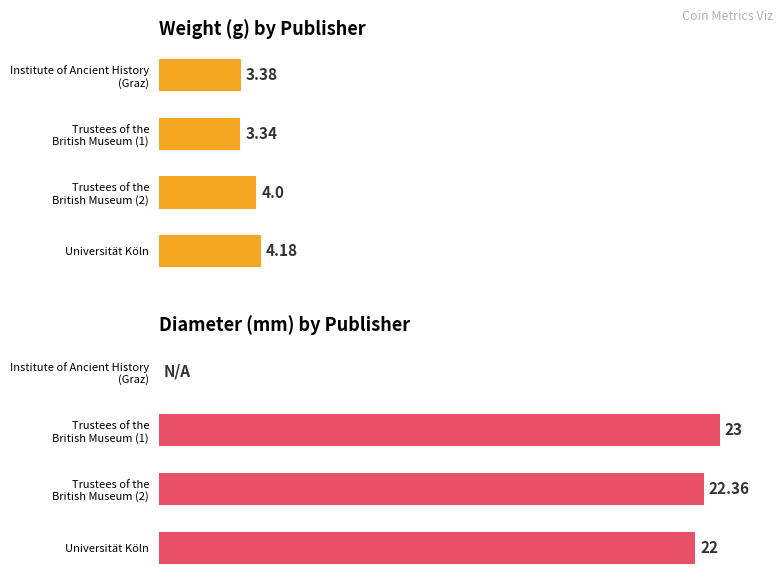

Rank the series by their maximum value, from lowest to highest.

weight, diameter